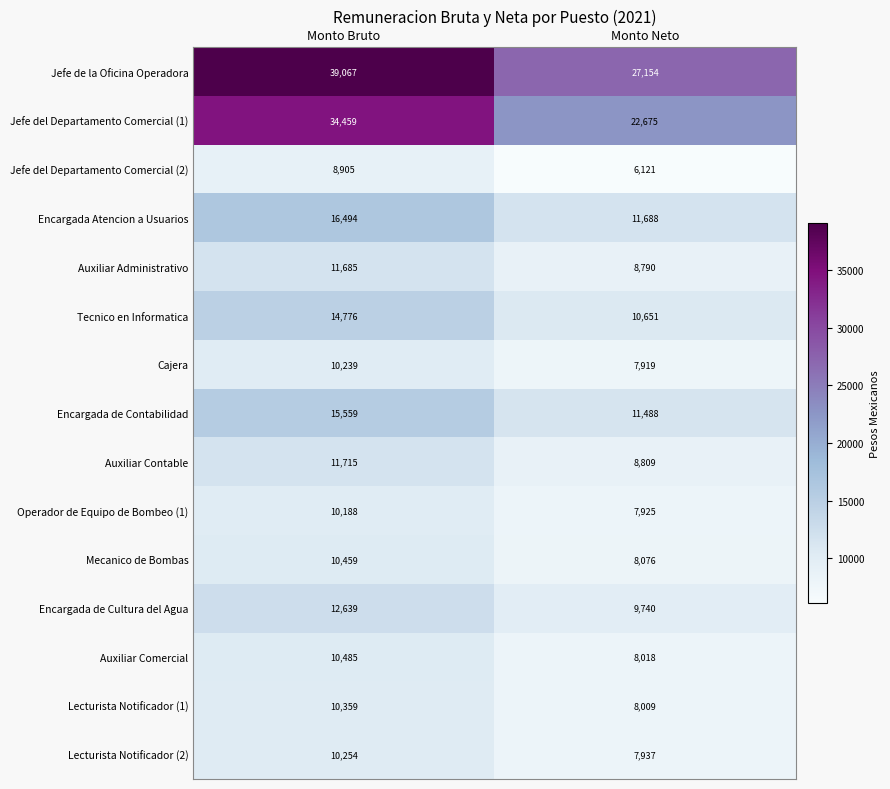

What is the average value of the Jefe del Departamento Comercial (1) series?

28567